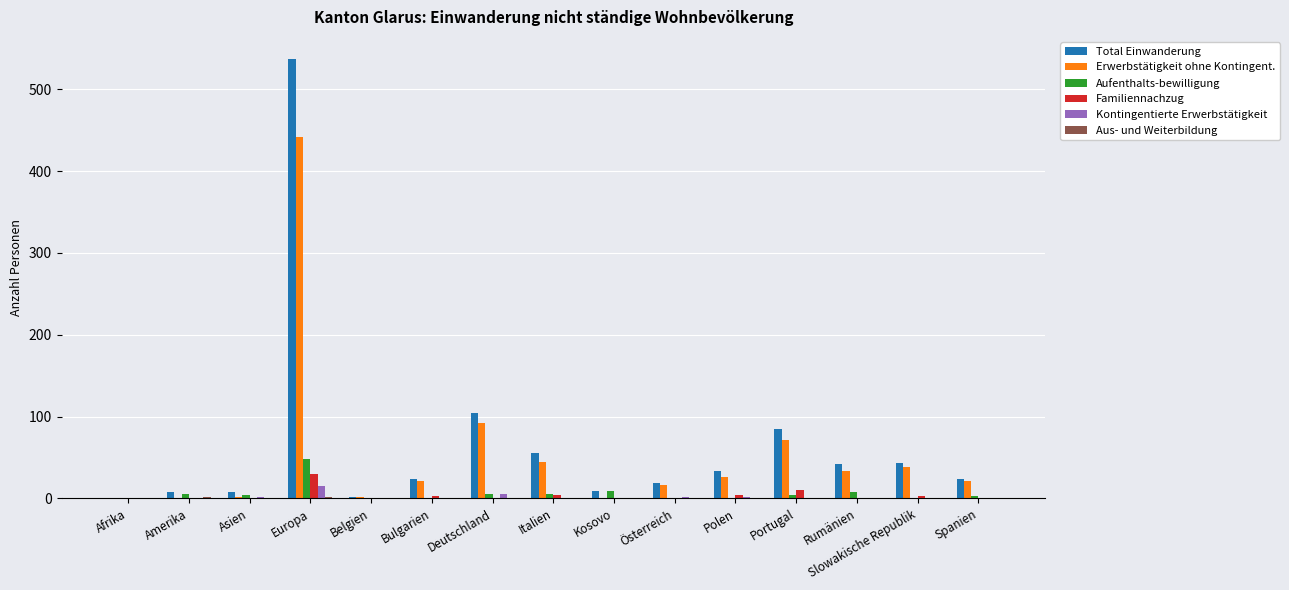

At which category does the chart reach its peak across all series?

Europa